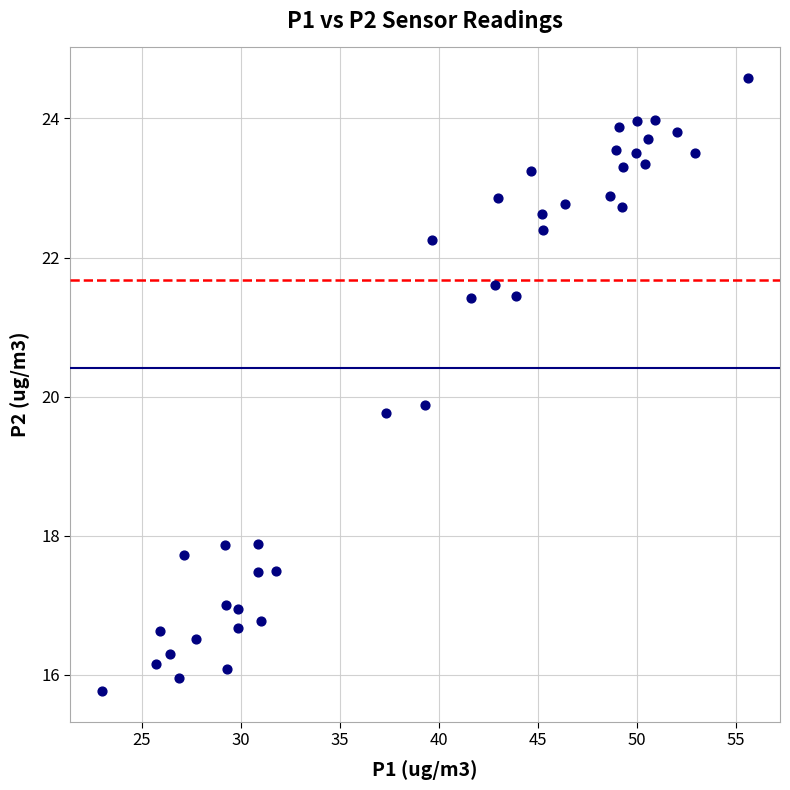

What is the range of Y values (max minus min)?

8.8